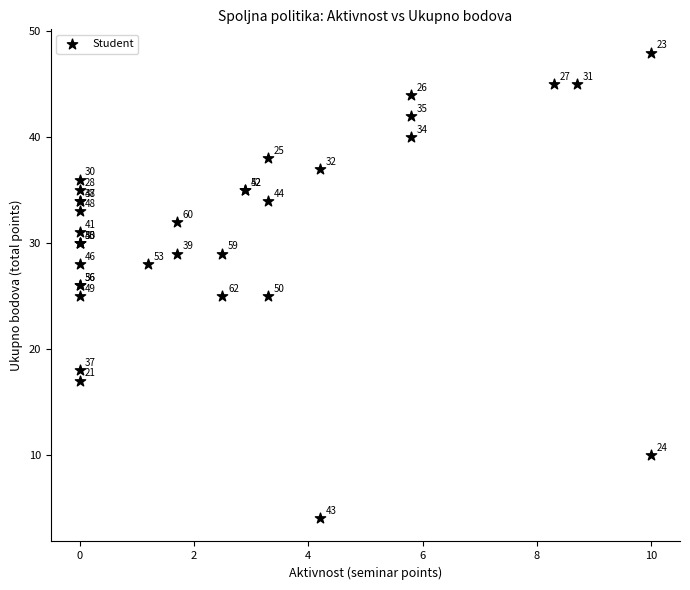

What Y value in the scatter plot is closest to 26?

26